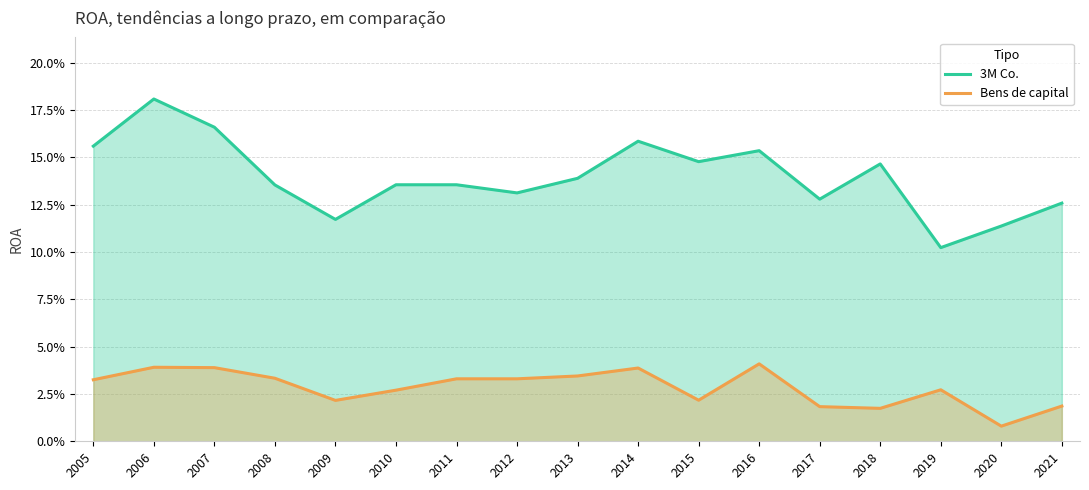

Count the Bens de capital values in the range 0 to 1.

17